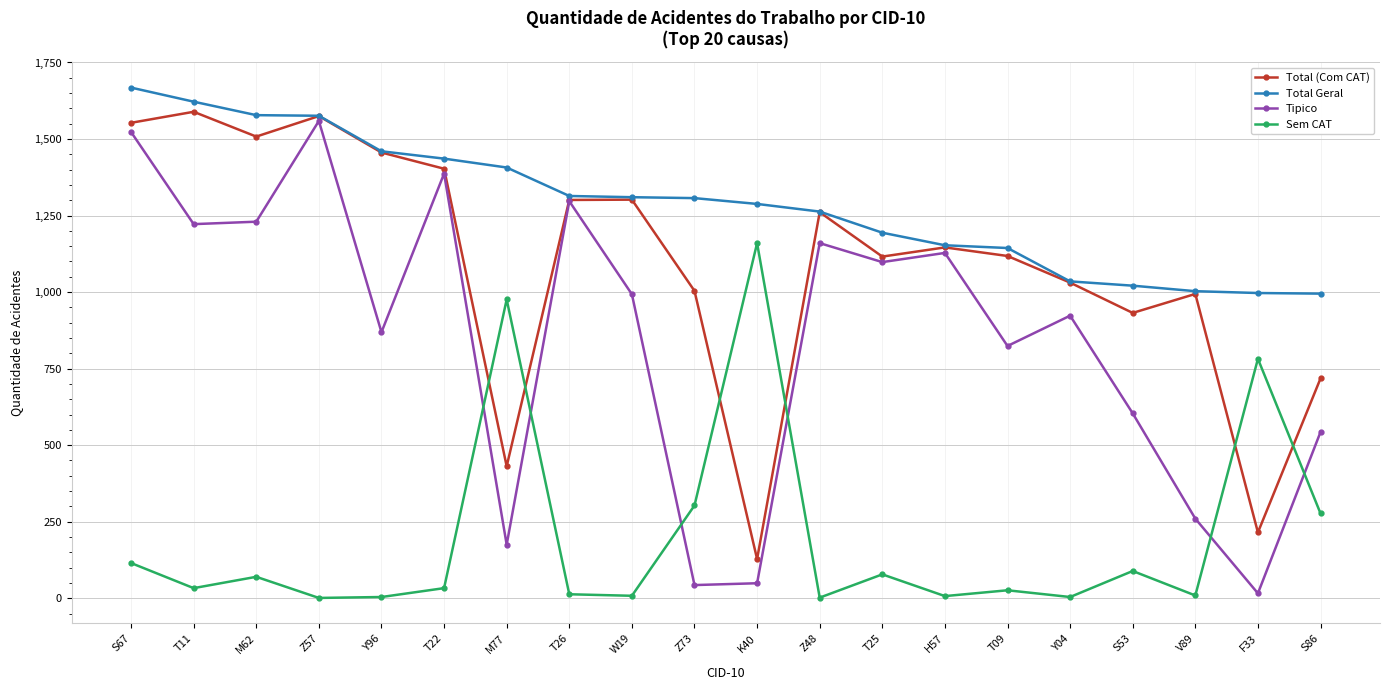

The value of Sem CAT at K40 is 1160. True or false?

True